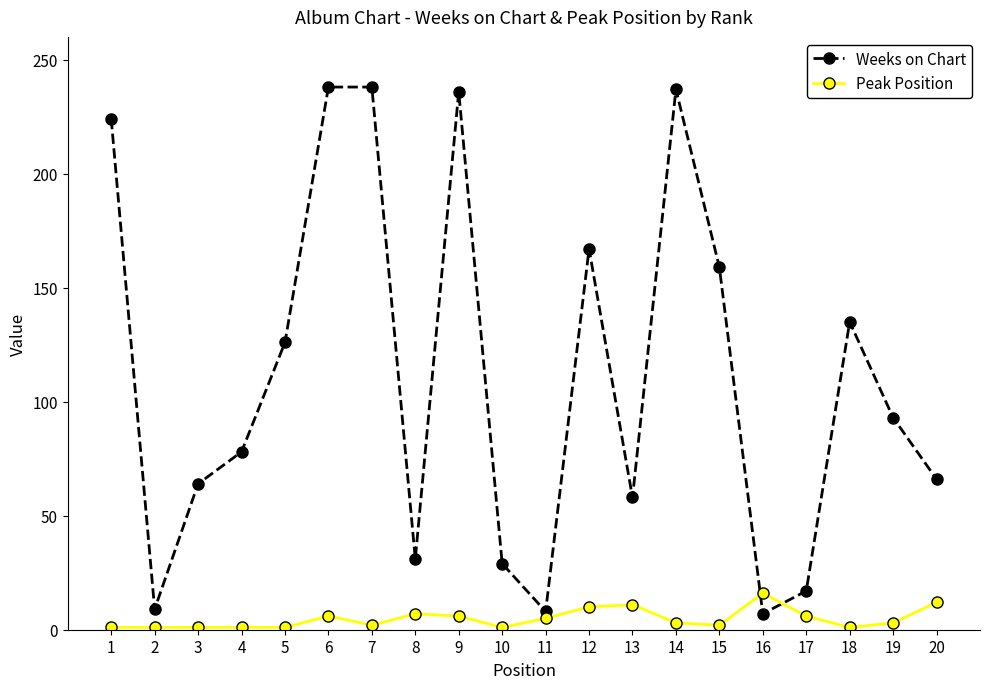

True or false: Peak Position and Weeks on Chart cross at least once.

True